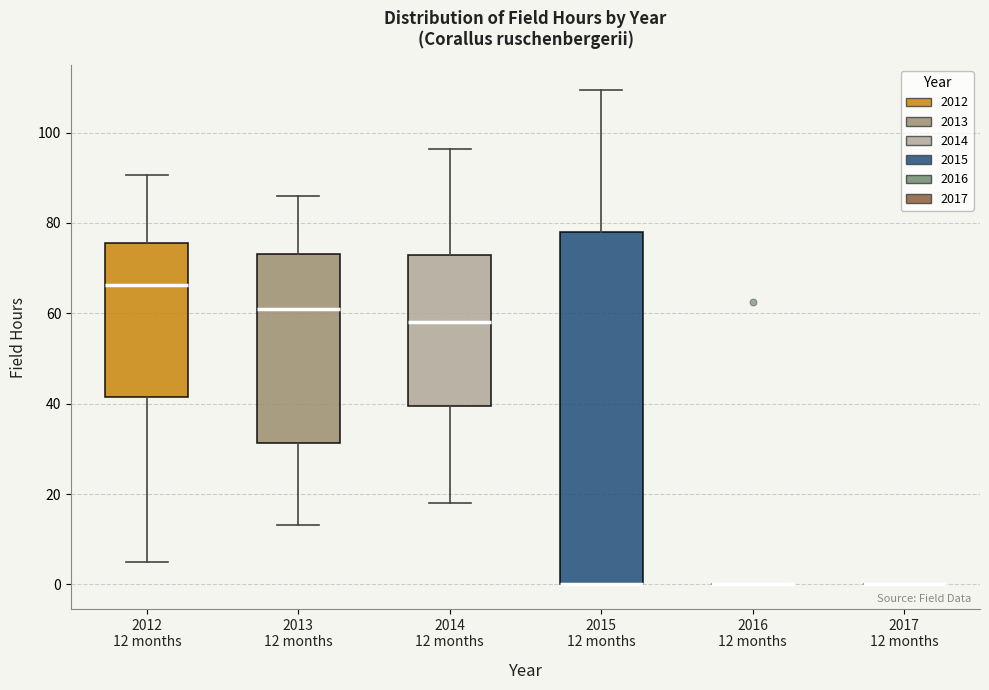

Reading left to right, transcribe this box plot: for each box, give where its median line is, the range the box spans, and where its two whiskers end, as read against the y-axis. The values are not printed on the chart, so give them approximately, as read against the axis.

2012 12 months: median 66, box 42 to 76, whiskers 6 to 90
2013 12 months: median 60, box 32 to 74, whiskers 14 to 86
2014 12 months: median 58, box 40 to 72, whiskers 18 to 96
2015 12 months: median 0 (drawn on the box's lower edge), box 0 to 78, whiskers 0 to 110
2016 12 months: box collapsed to a line at 0, whiskers 0 to 0
2017 12 months: box collapsed to a line at 0, whiskers 0 to 0